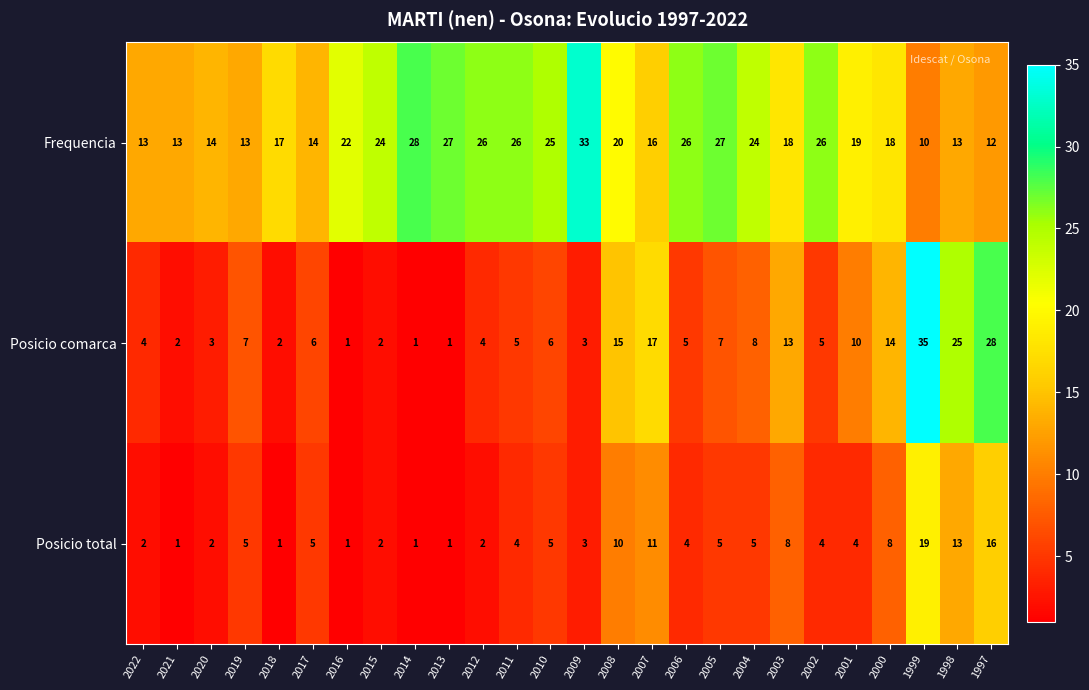

At which category does the chart reach its peak across all series?

1999